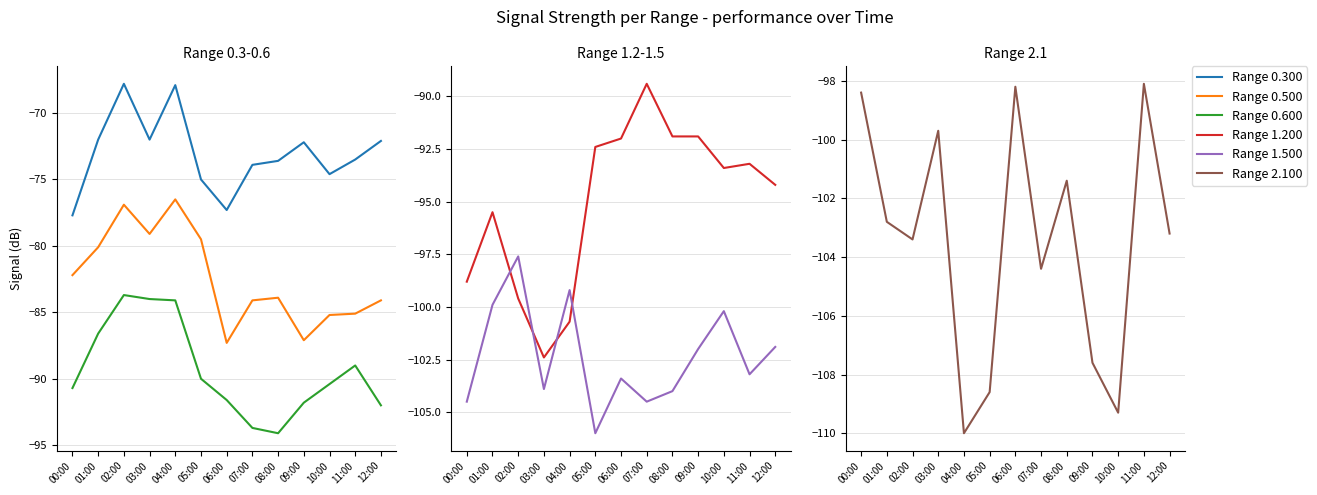

Which series changed the most between 01:00 and 06:00?

Range 0.500